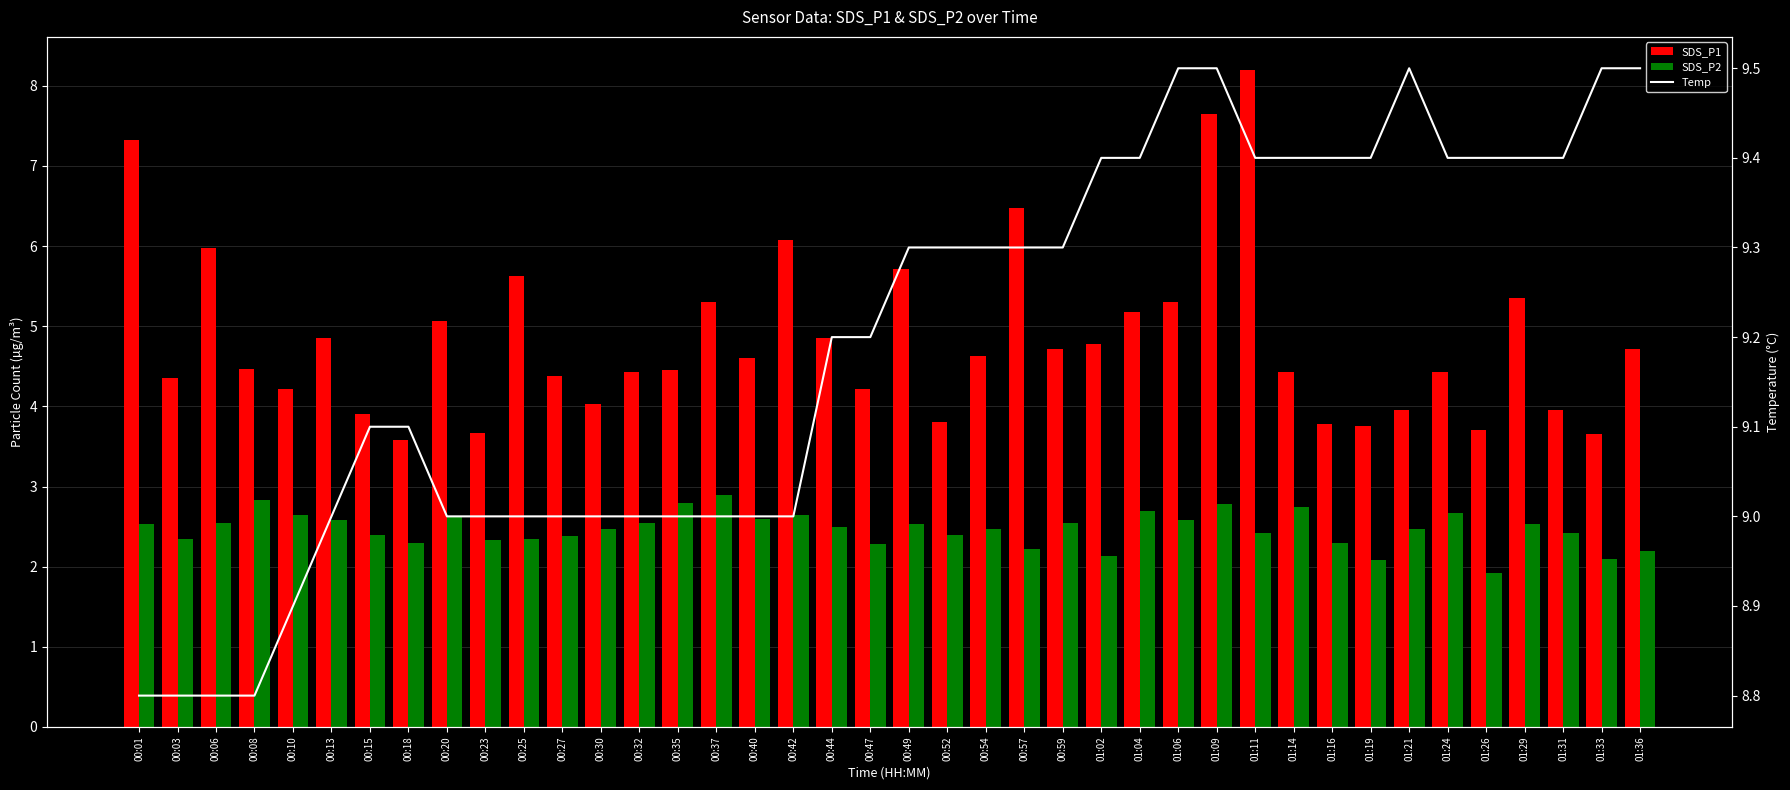

At which label does SDS_P2 reach its peak?

00:37